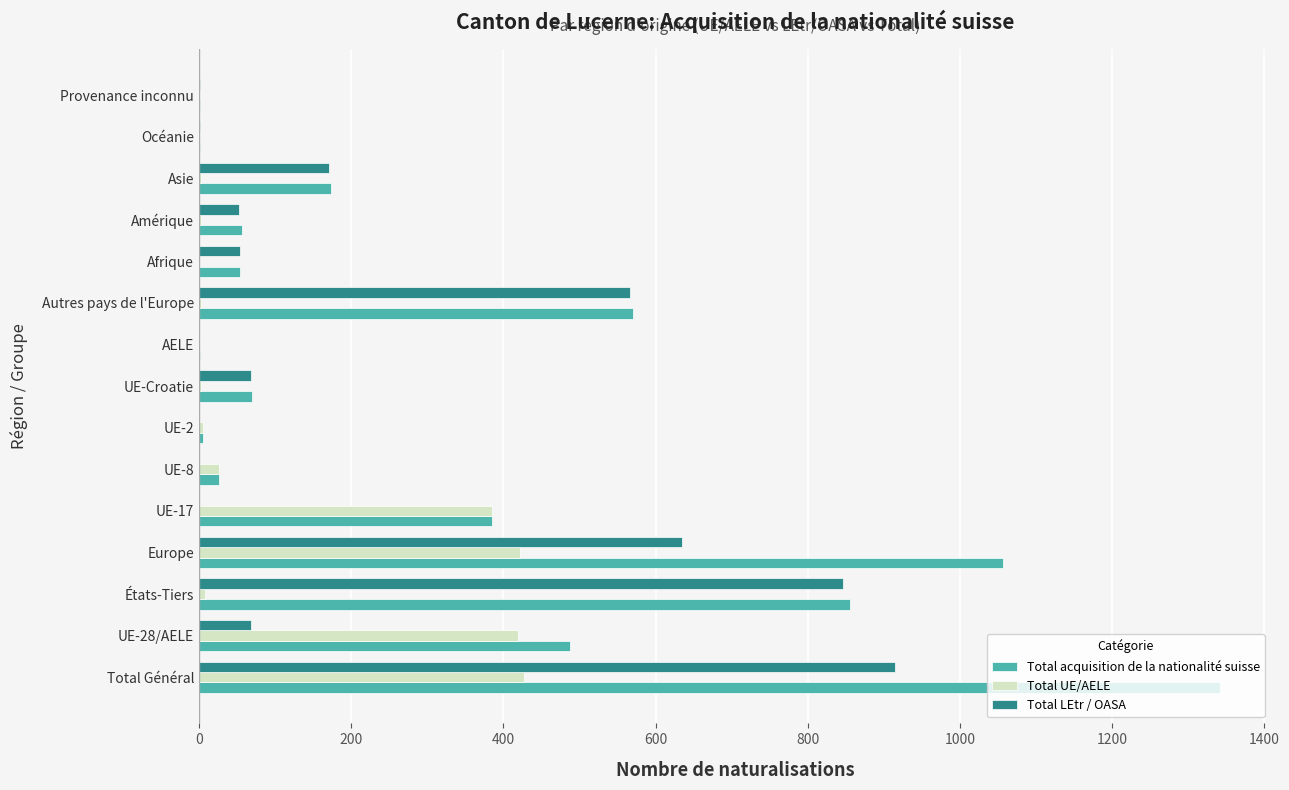

What are all the series names shown in the legend?

Total acquisition de la nationalité suisse, Total UE/AELE, Total LEtr / OASA